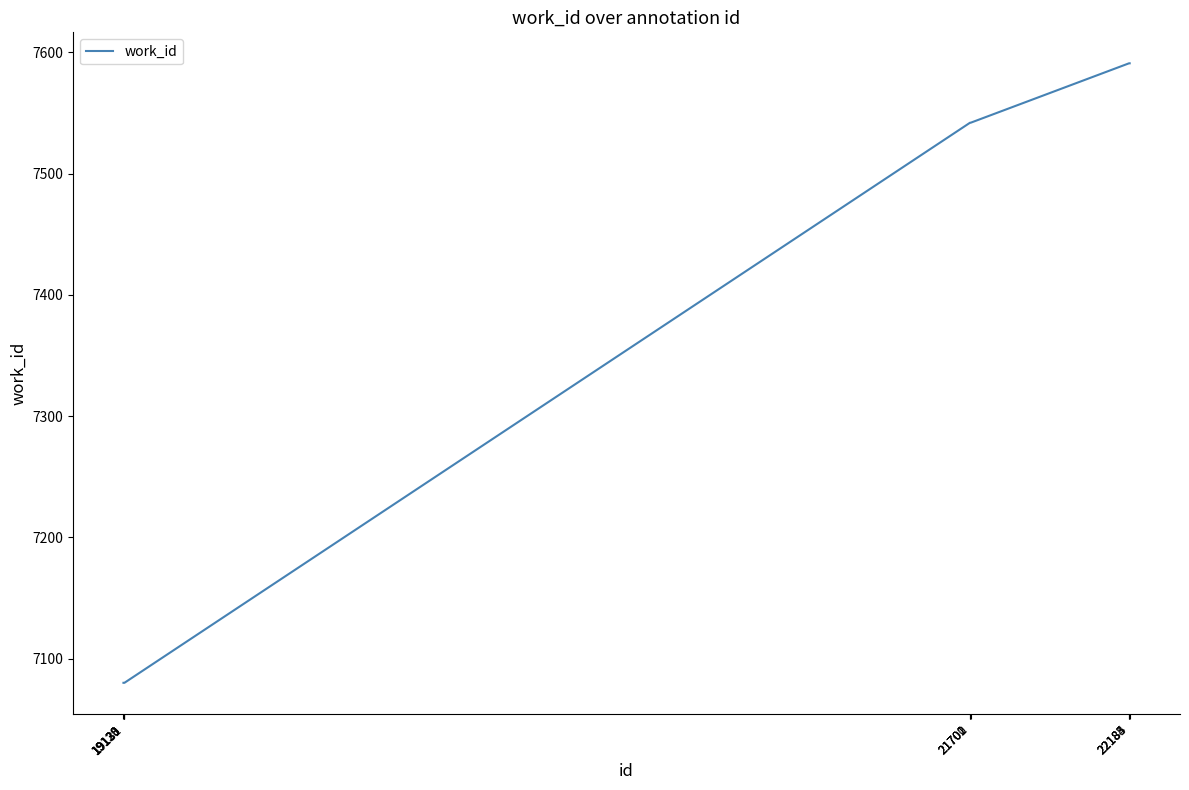

The value at 22185 is 7591. True or false?

True